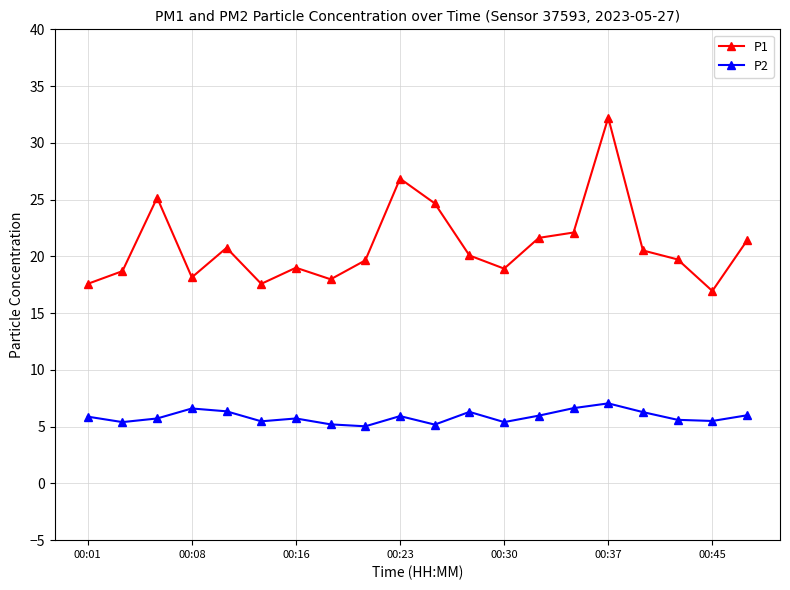

What is the lowest value of the P2 series?

5.0